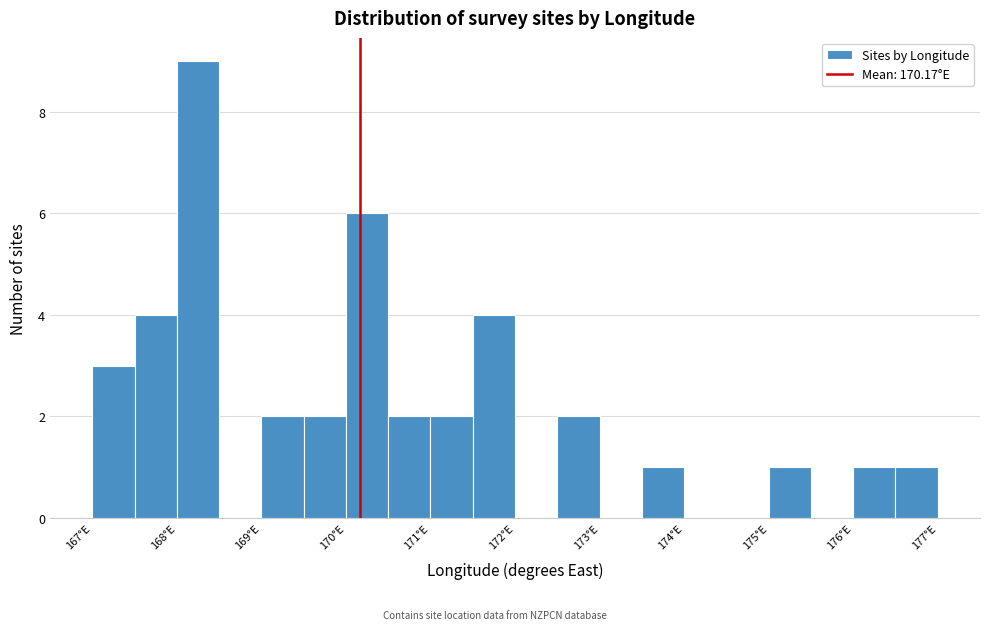

Reading left to right, transcribe this chart: for each bar, give the range it covers on the x-axis and its height. The values are not printed on the chart, so give them approximately, as read against the axis.

167.0 to 167.5: 3
167.5 to 168.0: 4
168.0 to 168.5: 9
168.5 to 169.0: 0
169.0 to 169.5: 2
169.5 to 170.0: 2
170.0 to 170.5: 6
170.5 to 171.0: 2
171.0 to 171.5: 2
171.5 to 172.0: 4
172.0 to 172.5: 0
172.5 to 173.0: 2
173.0 to 173.5: 0
173.5 to 174.0: 1
174.0 to 174.5: 0
174.5 to 175.0: 0
175.0 to 175.5: 1
175.5 to 176.0: 0
176.0 to 176.5: 1
176.5 to 177.0: 1